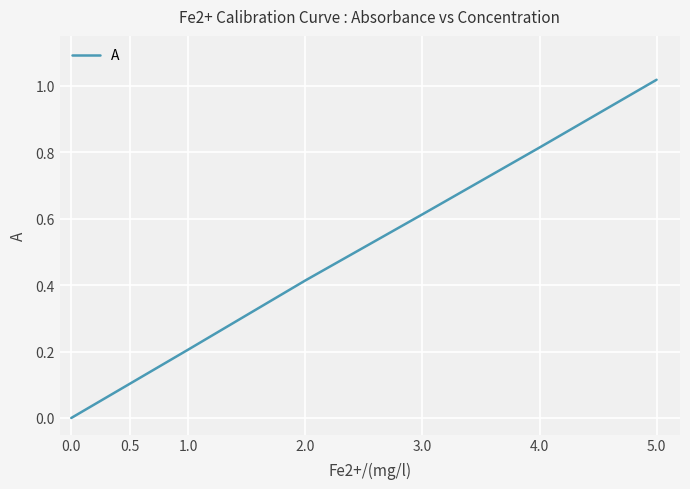

Between 3.0 and 0.5, which is larger?

3.0